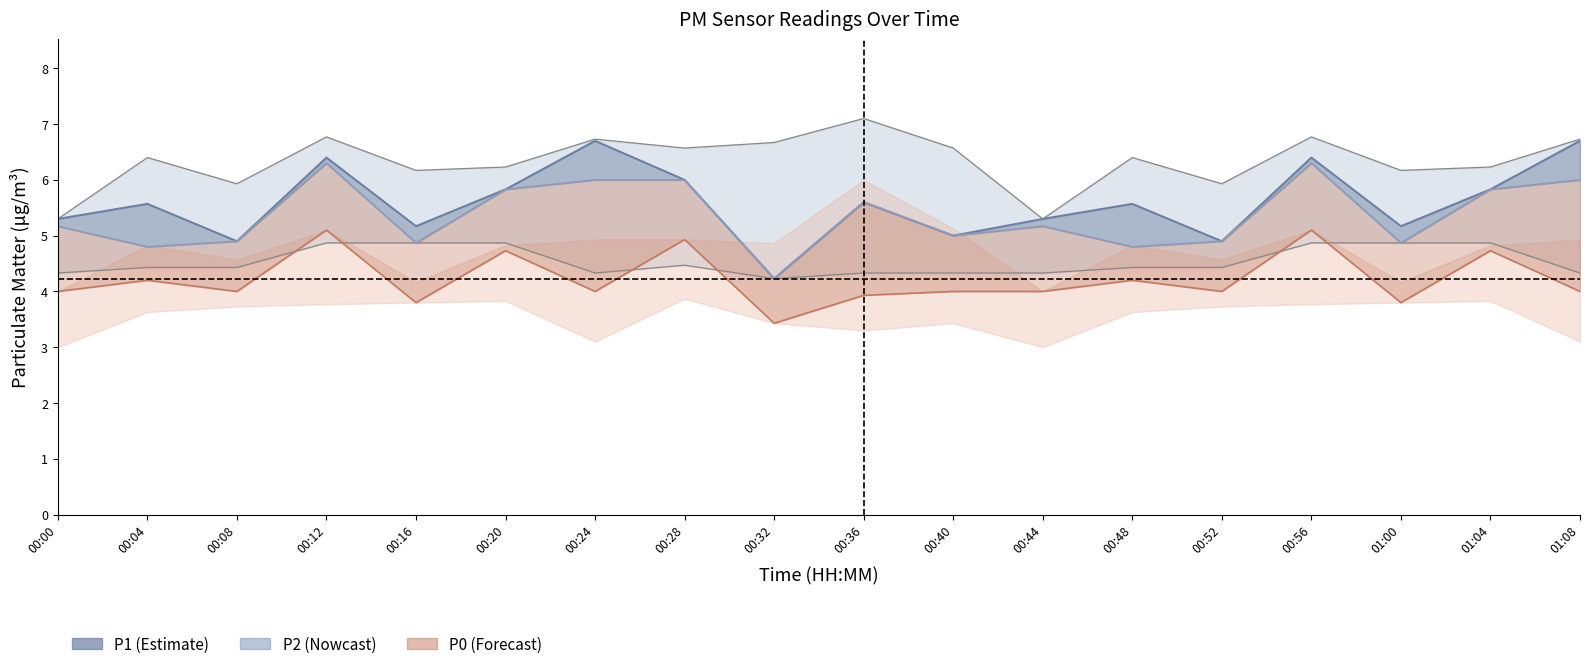

What is the minimum value for P1?

4.2